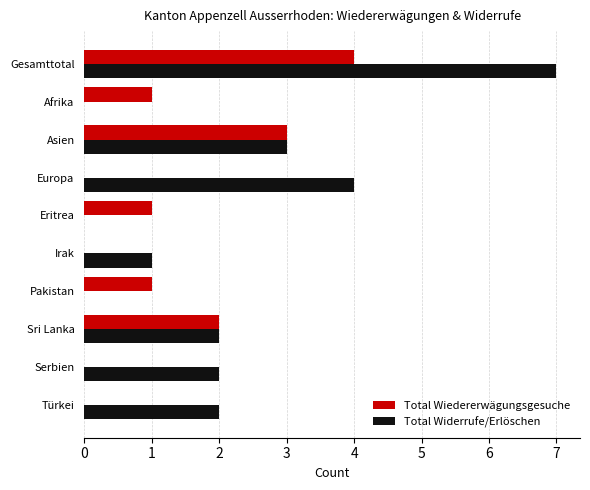

What is the maximum value shown in the chart?

7